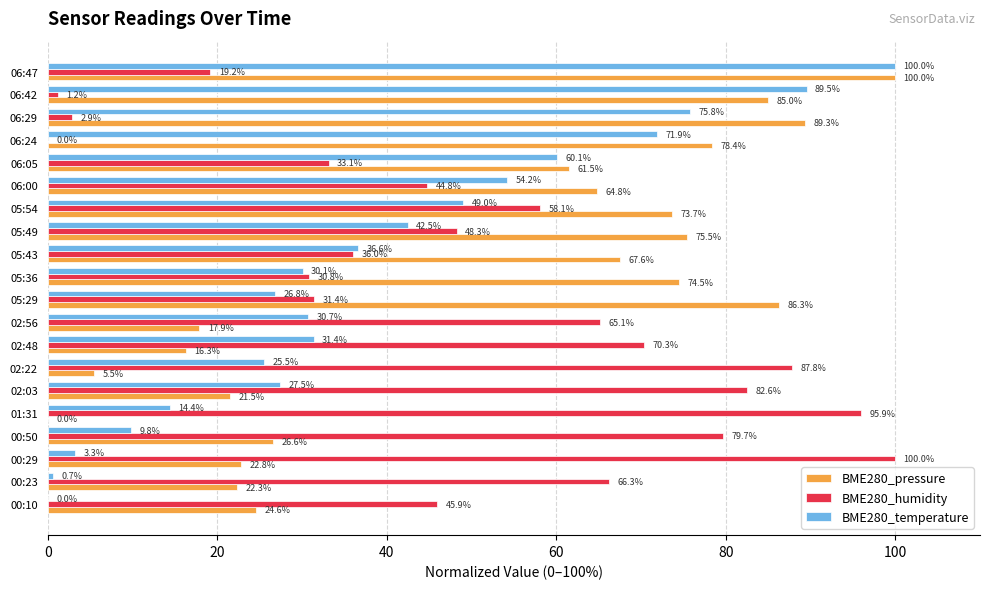

Is it true that BME280_temperature equals 60.1 at 06:05?

True